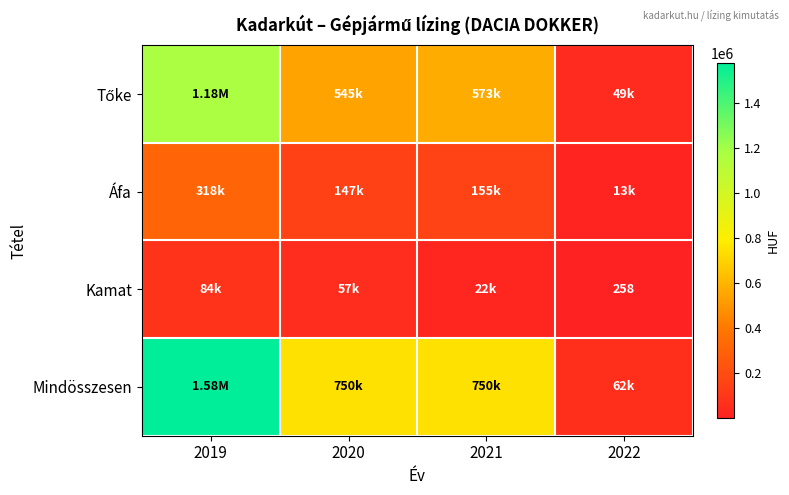

What is the difference between the highest and lowest values at 2019?

1496674